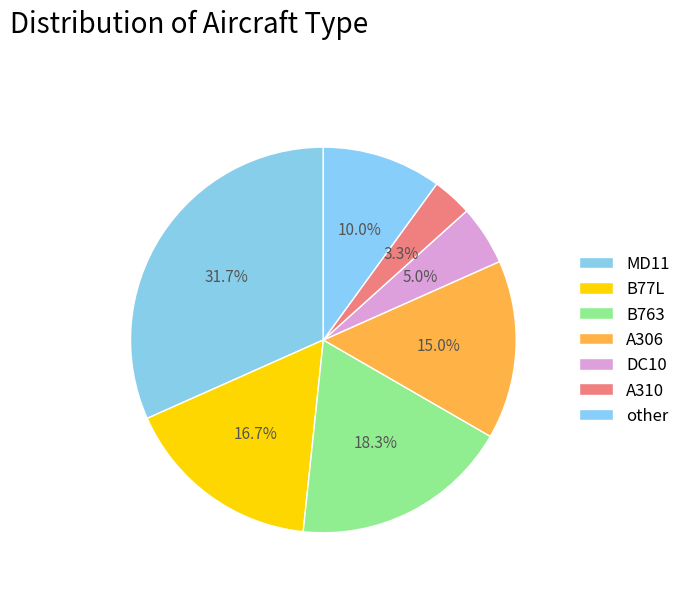

Count the number of slices in the pie.

7